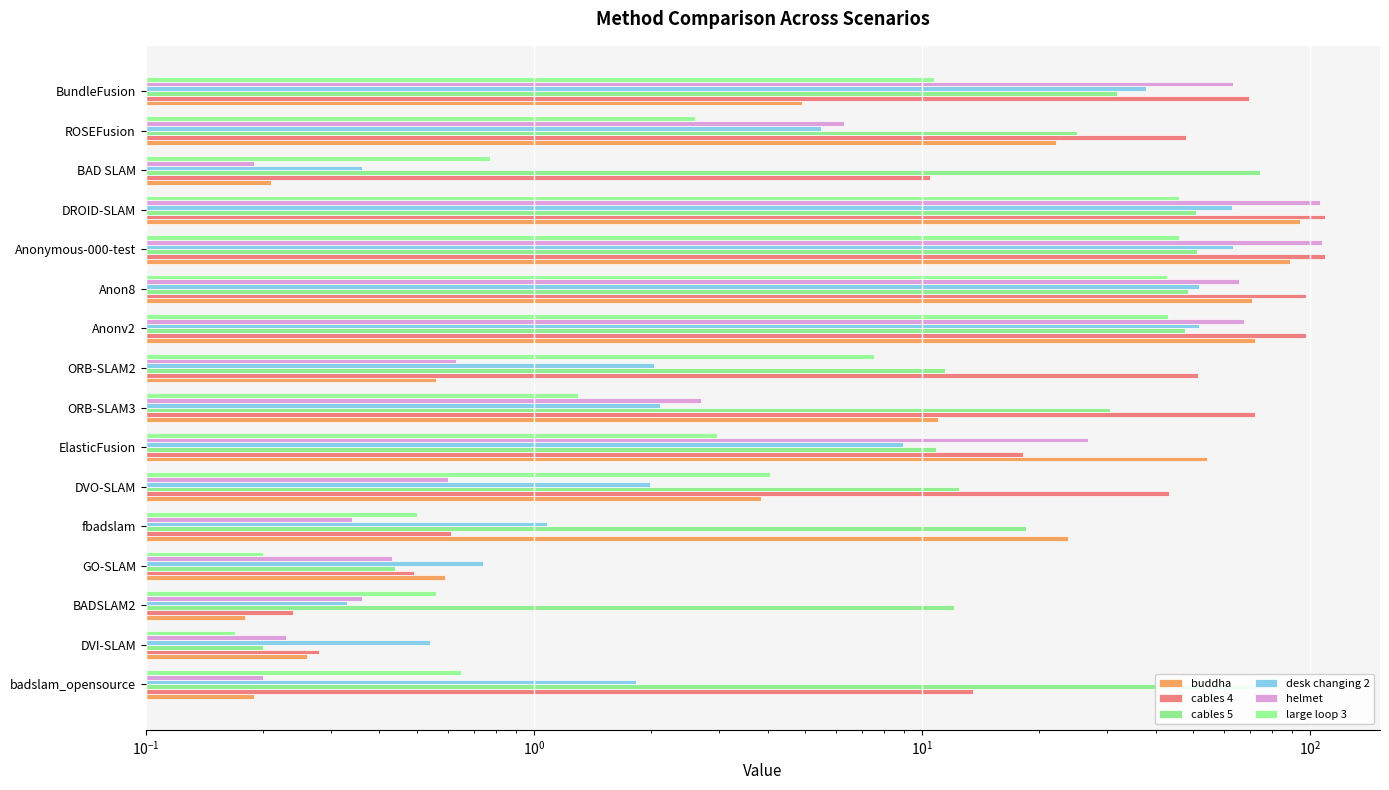

How many groups of bars are there?

16